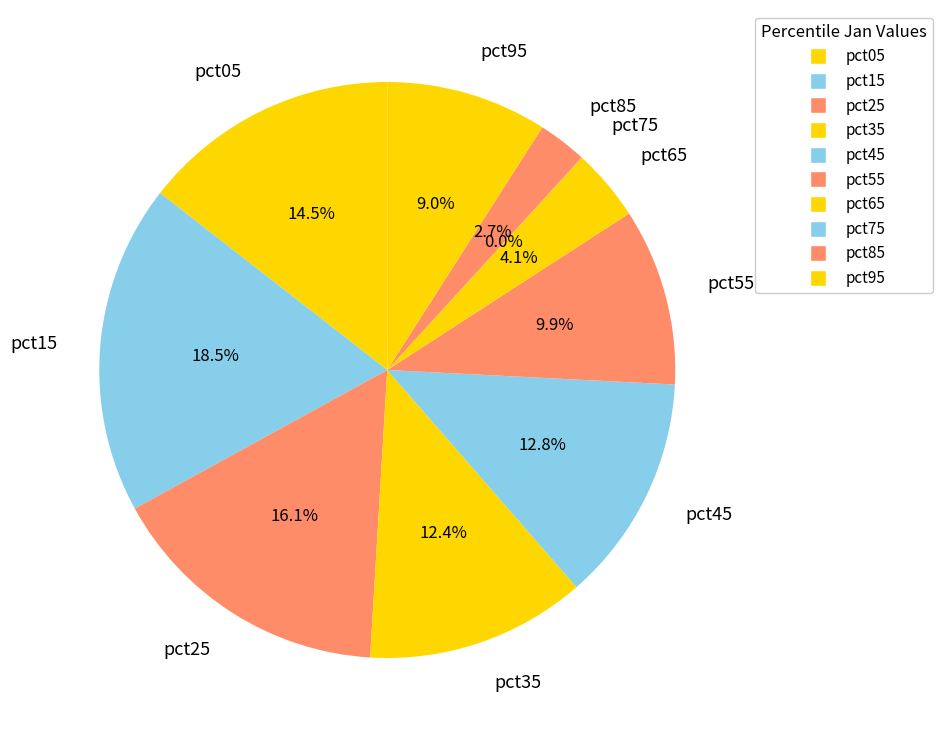

Does any single category account for the majority?

No